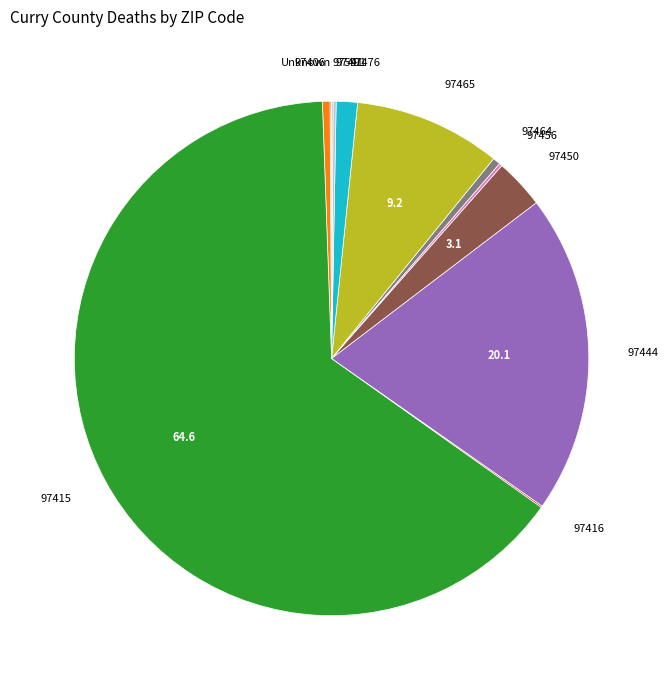

Does any single category account for the majority?

Yes